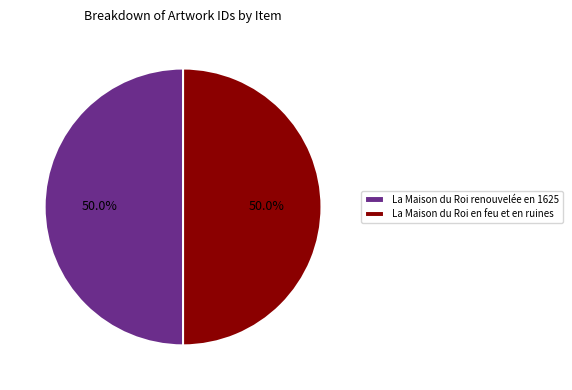

How much of the chart is everything except La Maison du Roi en feu et en ruines?

50.0%